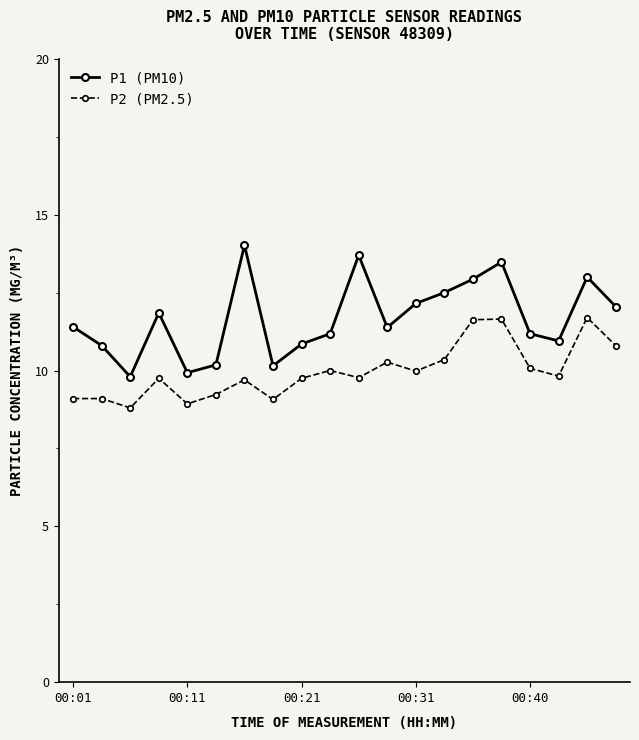

True or false: P2 (PM2.5) and P1 (PM10) cross at least once.

False